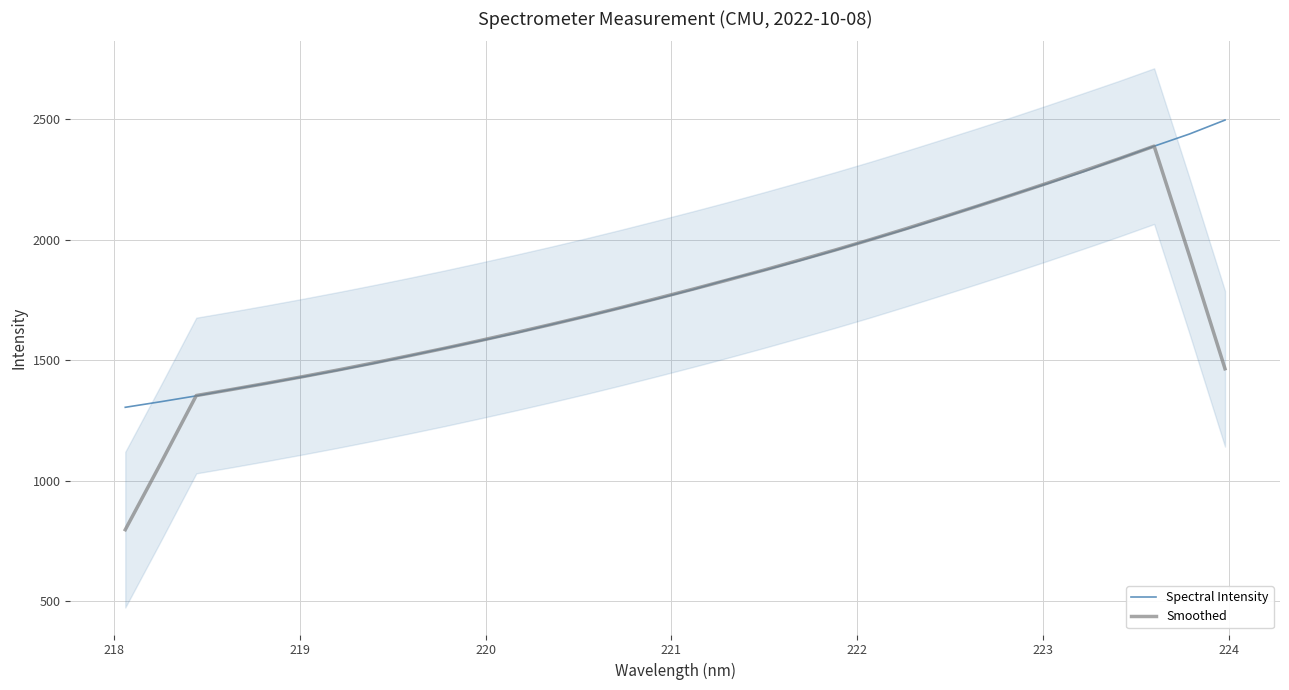

What is the highest value of the Smoothed series?

2389.1